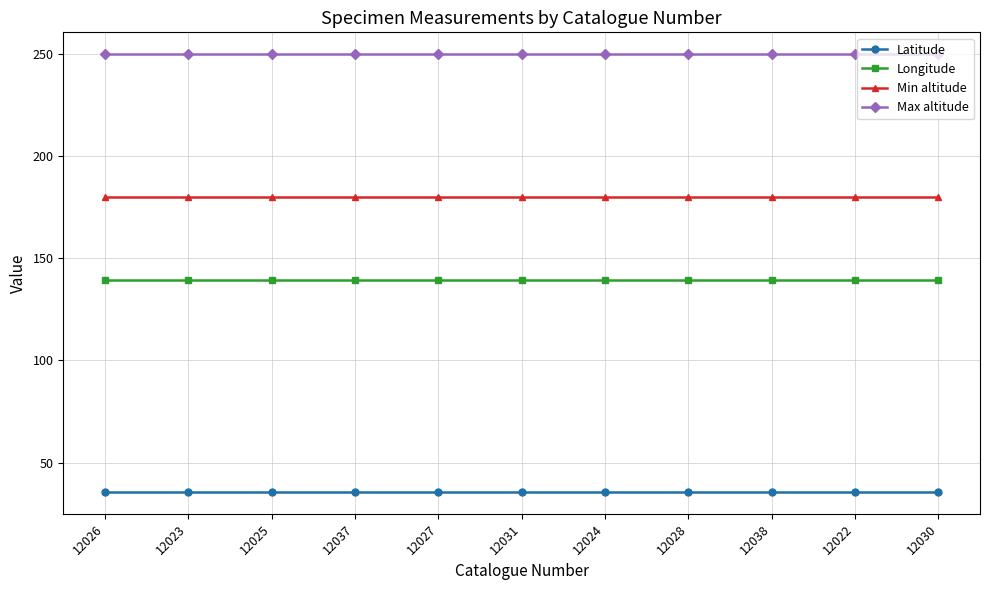

The Min altitude series shows 180.0 at 12026. True or false?

True